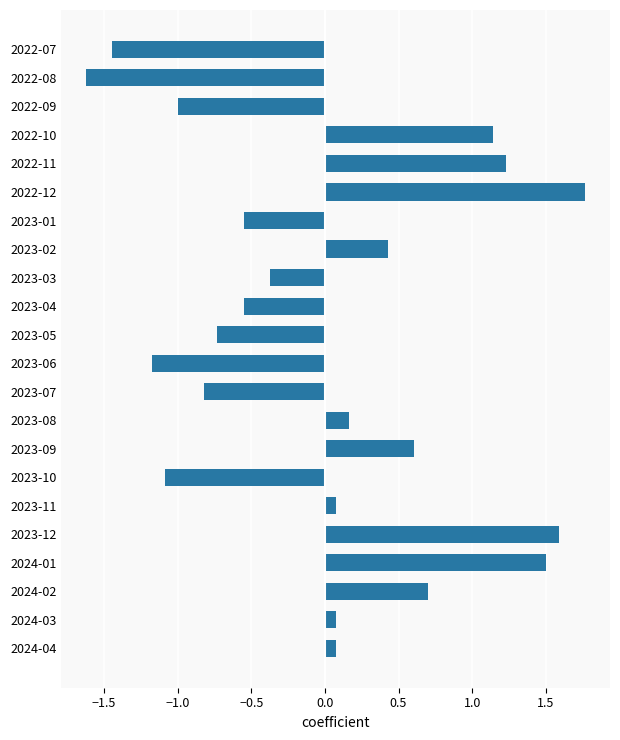

What is the difference between the maximum and minimum values?

3.4